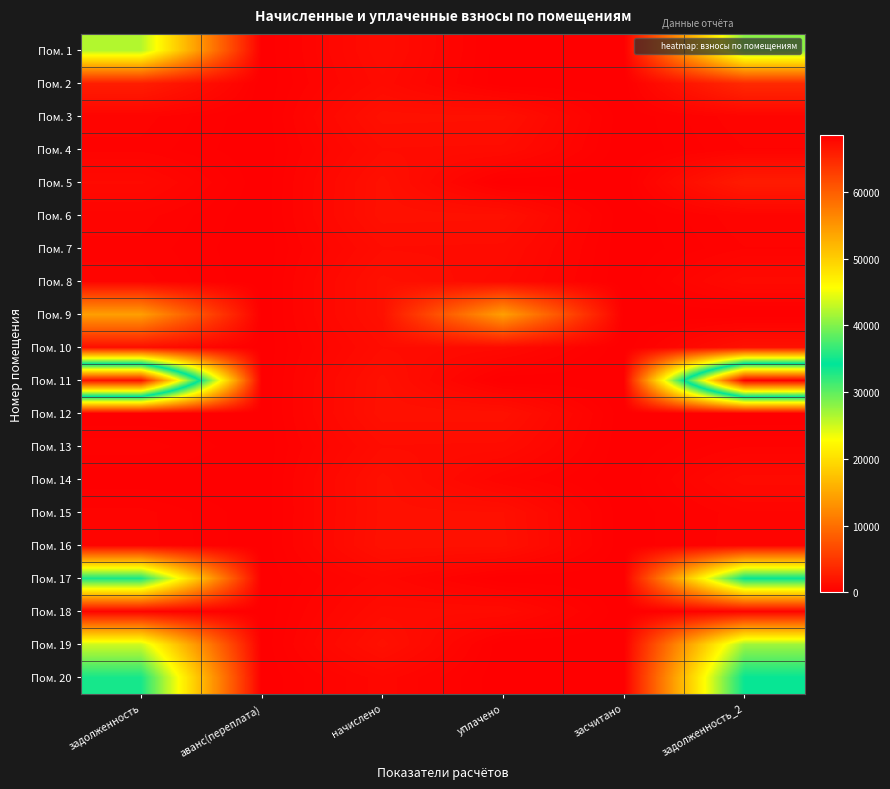

How many series are shown in this chart?

20